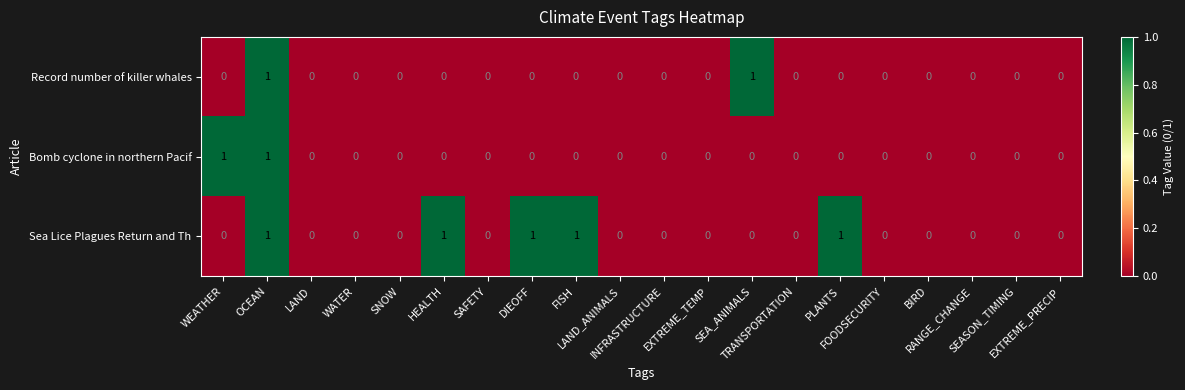

Count the Sea Lice Plagues Return and Th values in the range 0 to 1.

20